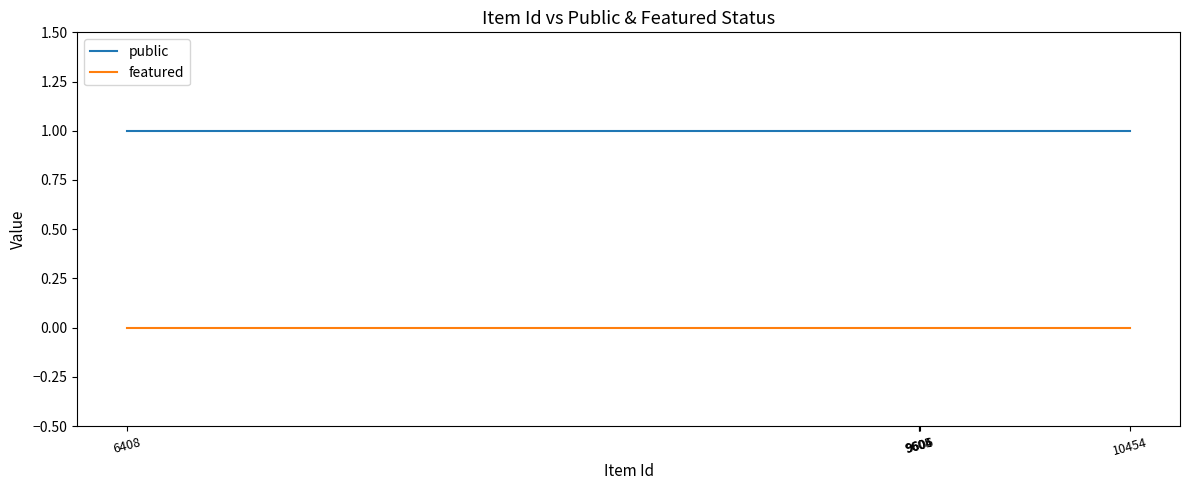

Where is public nearest to the value 1?

10454